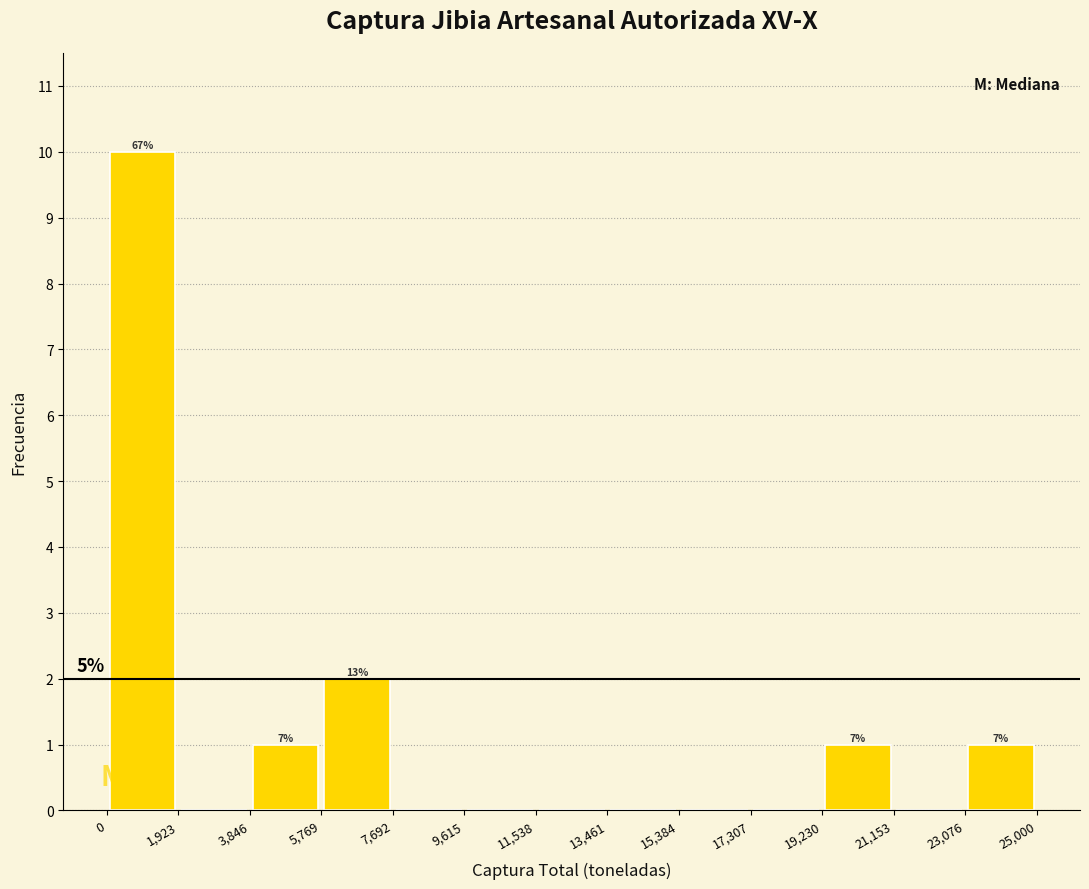

Which range on the x-axis has the tallest bar?

0 to 1,923